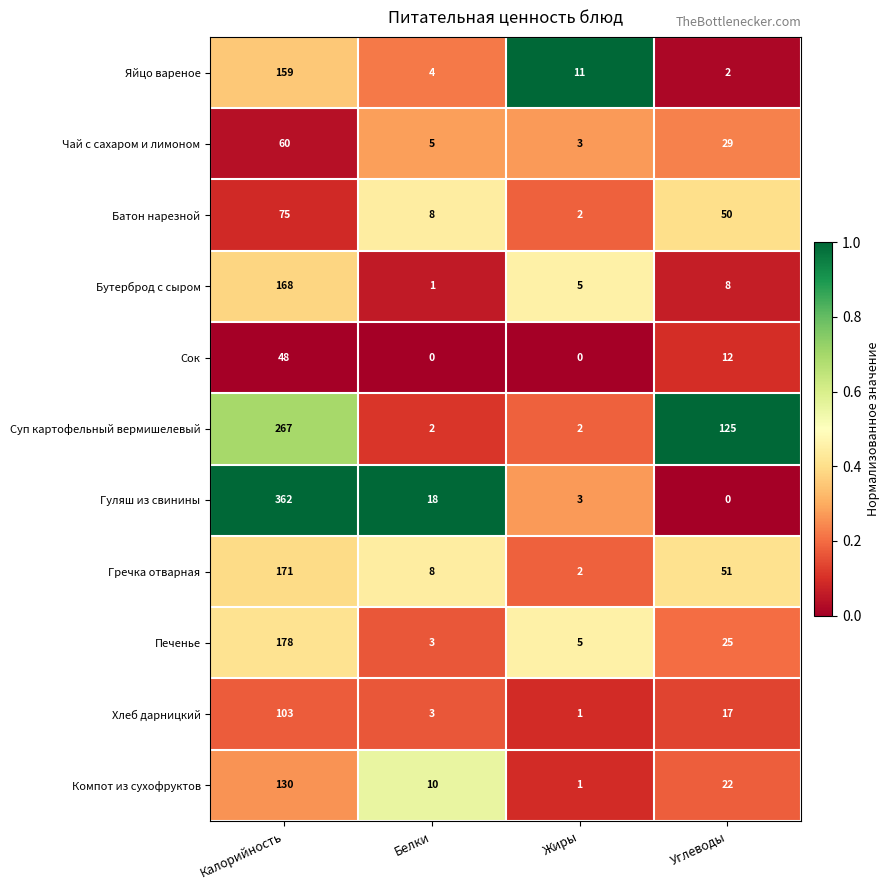

Rank the series by their maximum value, from lowest to highest.

Сок, Чай с сахаром и лимоном, Батон нарезной, Хлеб дарницкий, Компот из сухофруктов, Яйцо вареное, Бутерброд с сыром, Гречка отварная, Печенье, Суп картофельный вермишелевый, Гуляш из свинины